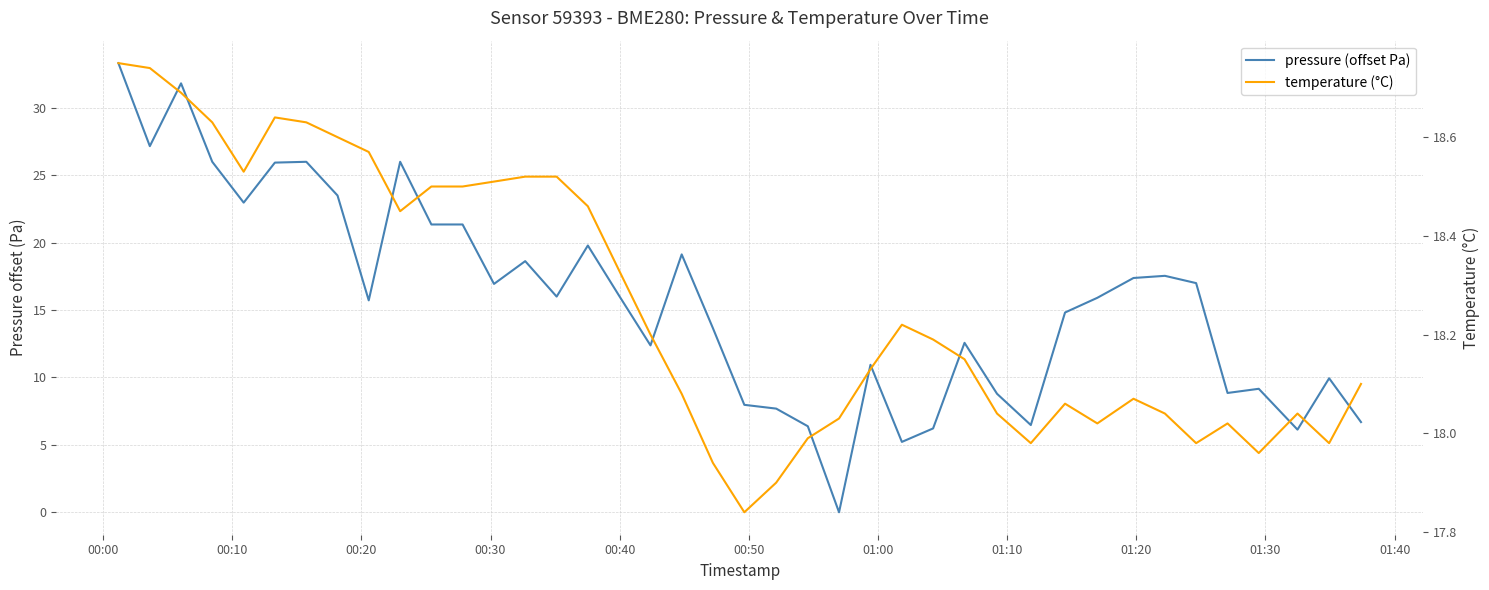

Rank the series at 01:00 from highest to lowest value.

pressure (offset Pa), temperature (°C)